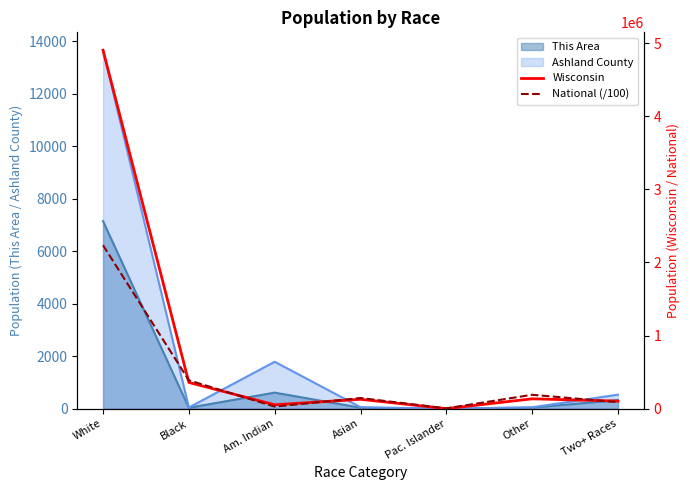

At which label is National (/100) closest to 1120466?

Black